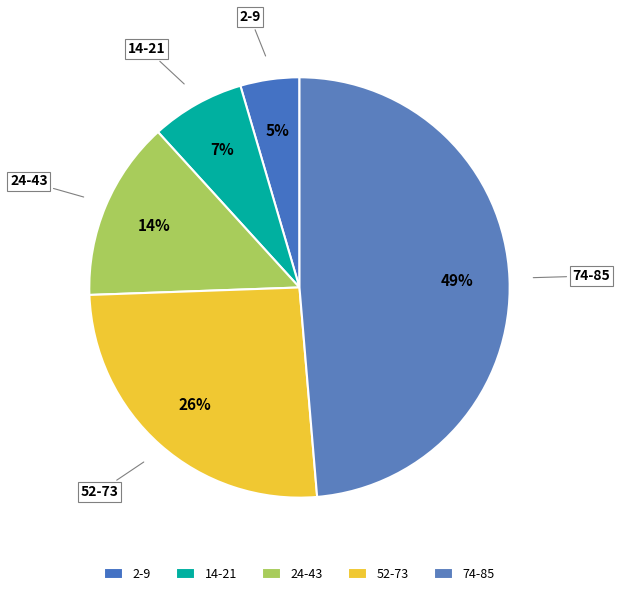

Between 24-43 and 74-85, which is larger?

74-85